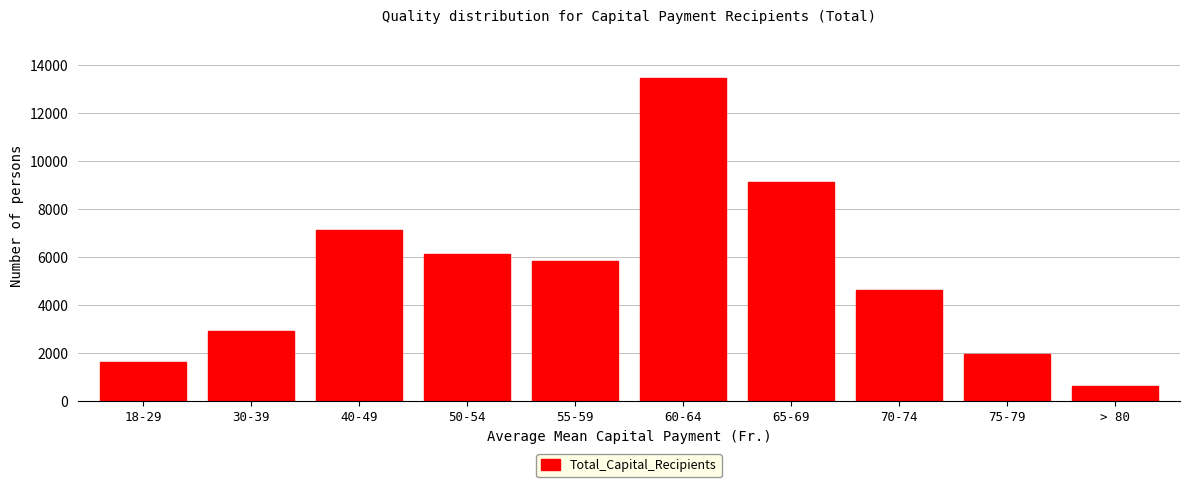

Reading left to right, what are all the values shown in this chart?

18-29=1660	30-39=2945	40-49=7127	50-54=6127	55-59=5859	60-64=13482	65-69=9132	70-74=4650	75-79=1966	> 80=631